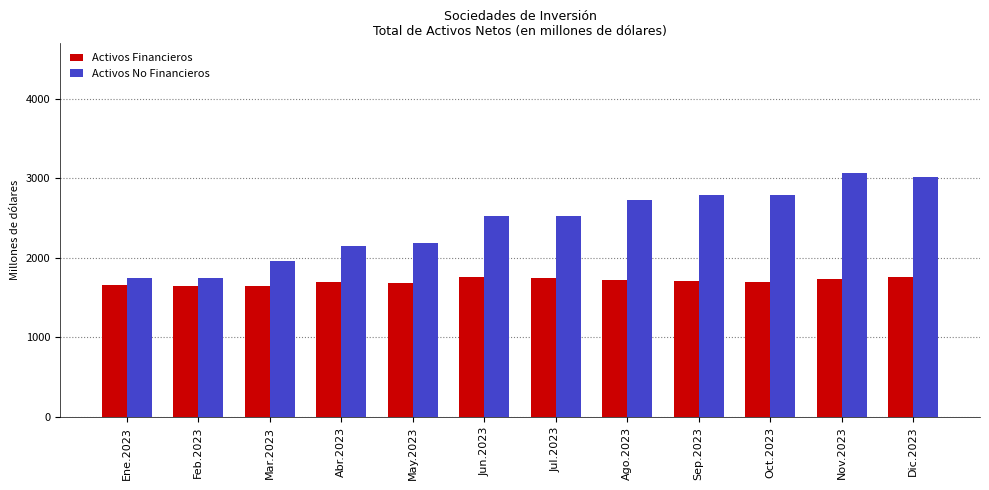

Which category has the highest value across all series?

Nov.2023